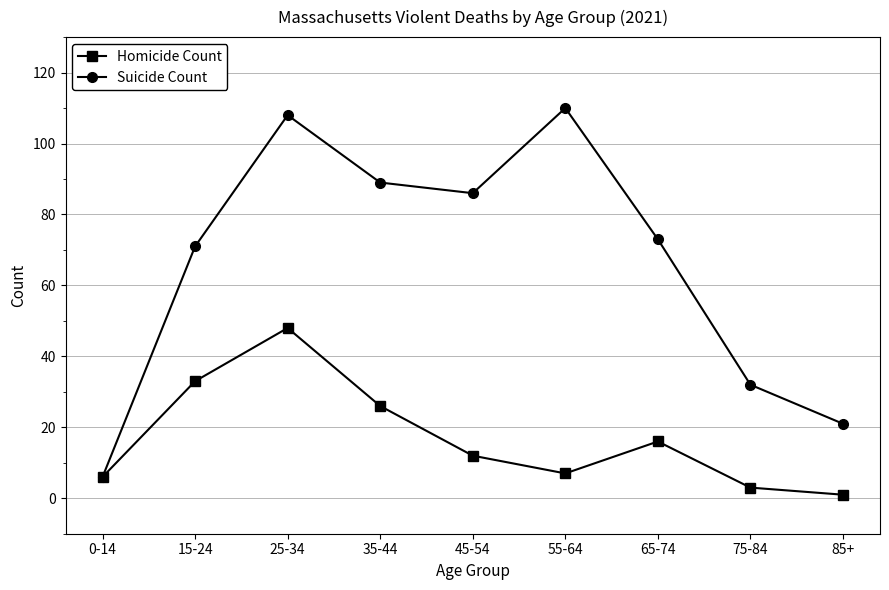

What is the difference between the second highest and minimum values in the Homicide Count series?

32